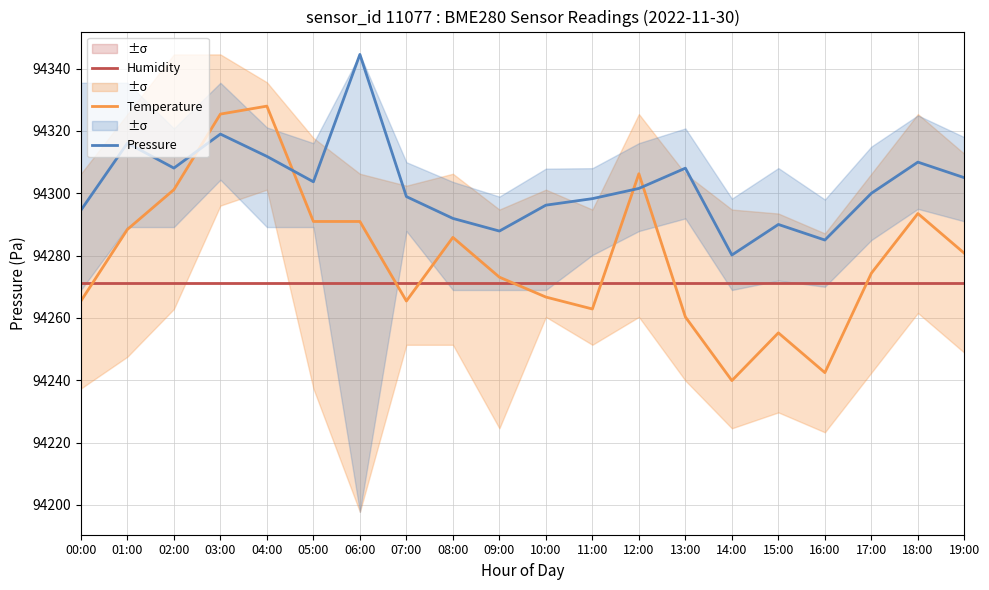

How many data points in Pressure are less than 94301?

10